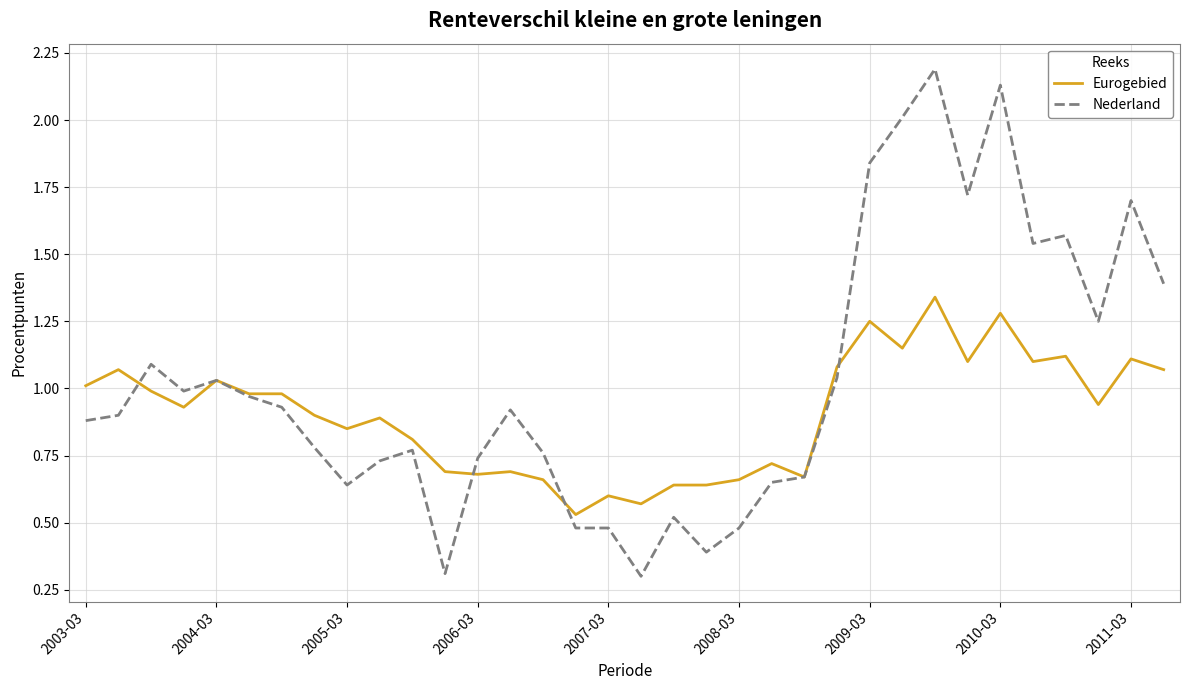

Which series ends up on top after the final intersection of Eurogebied and Nederland?

Nederland